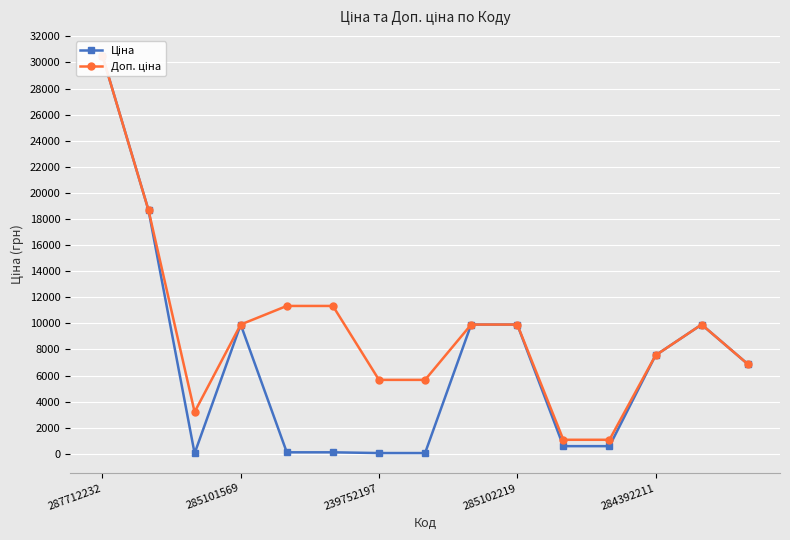

True or false: Ціна has a value of 29891.8 at 285101569.

False